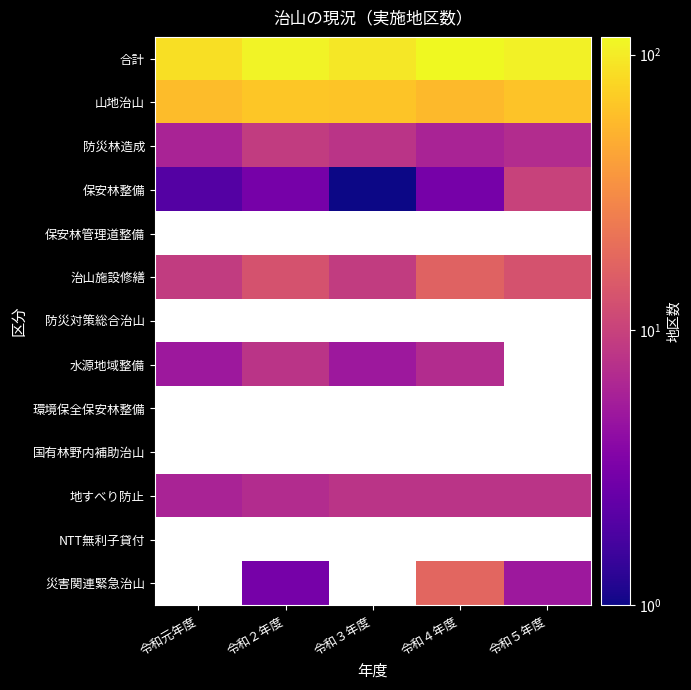

What value does the 水源地域整備 series have at 令和元年度?

5.0